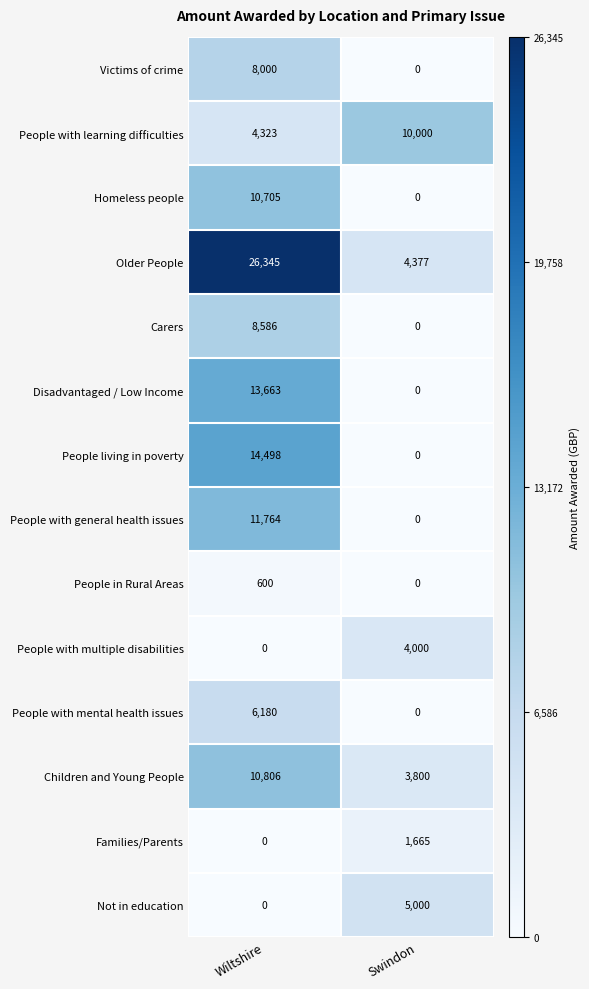

Which series has the largest range (max minus min)?

Older People